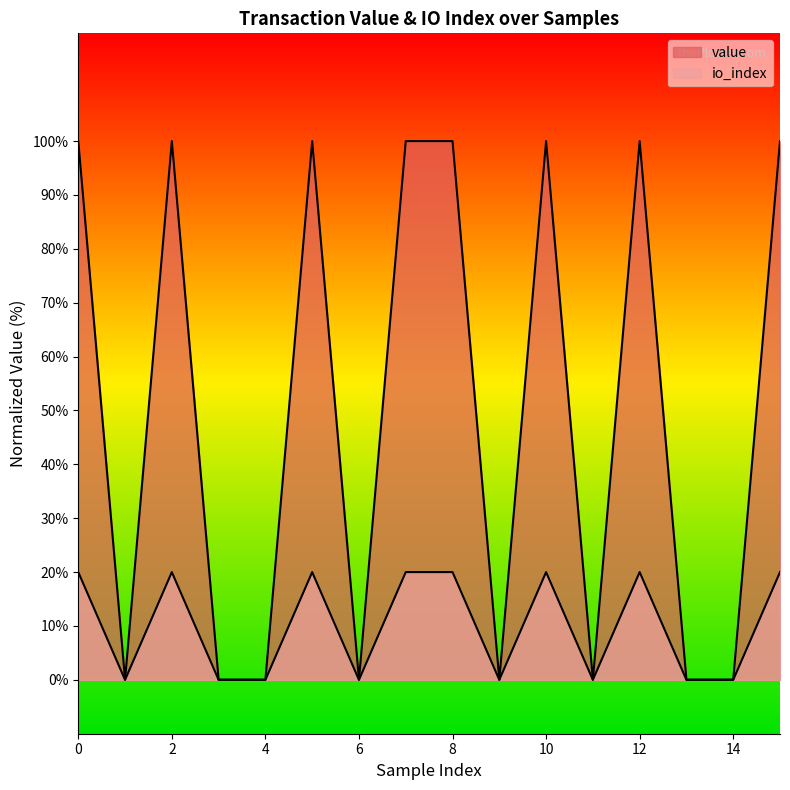

Is it true that value equals 100.0 at 2?

True